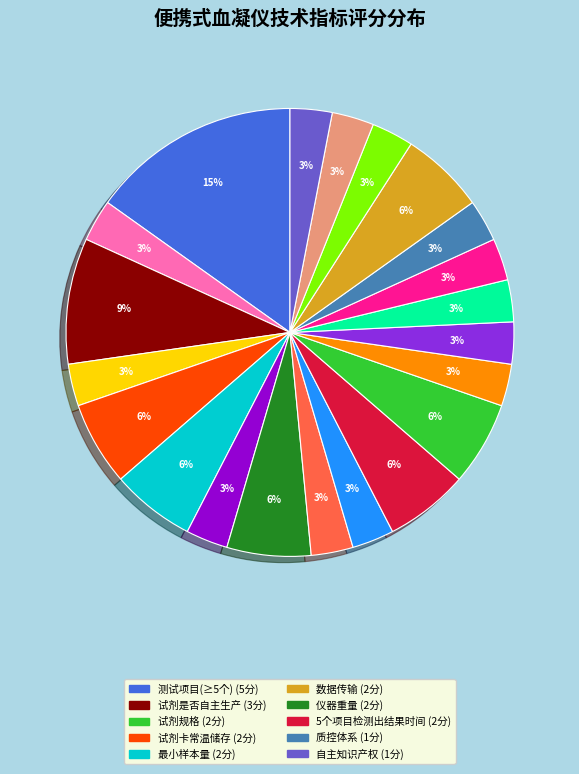

To the nearest percent, what is the average slice percentage?

5%